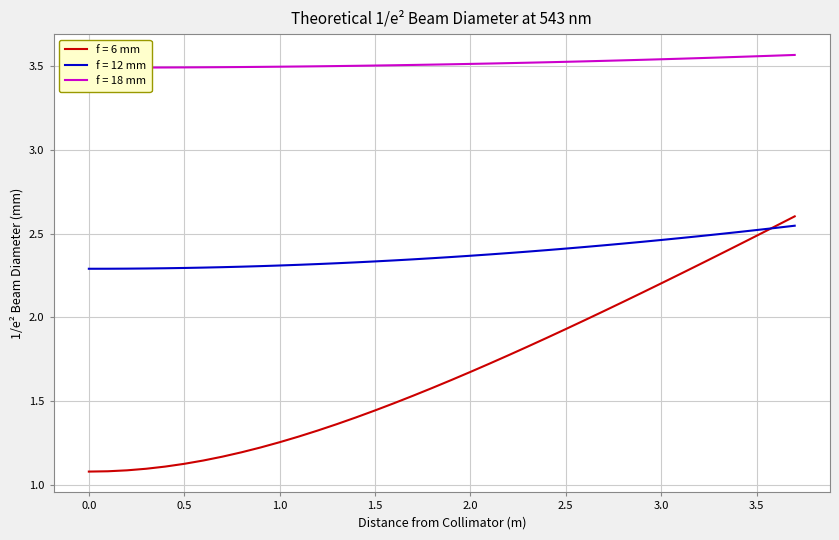

How many f = 12 mm values are between 2 and 3?

38